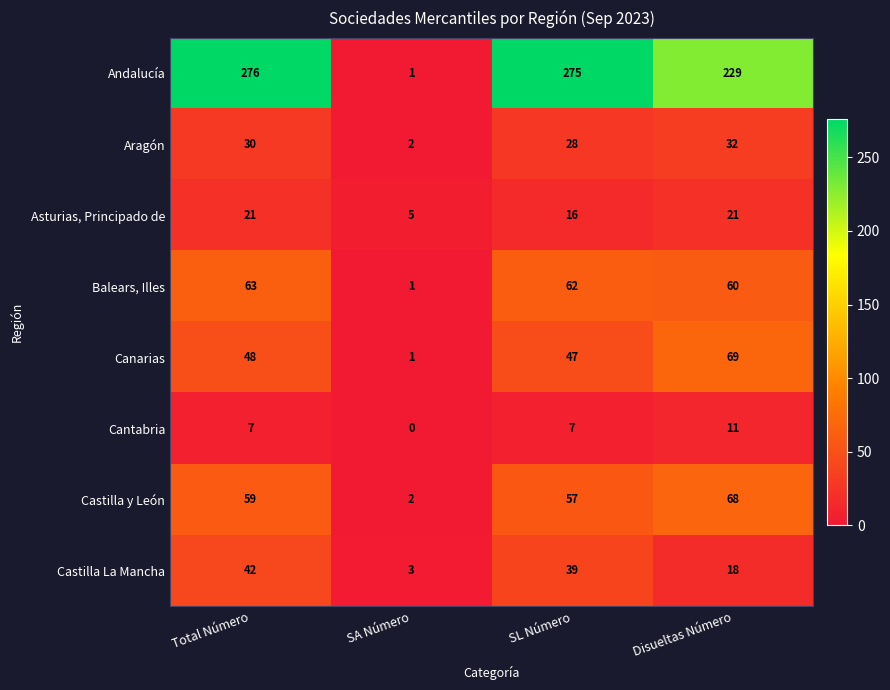

What is the total value across all series at SA Número?

15